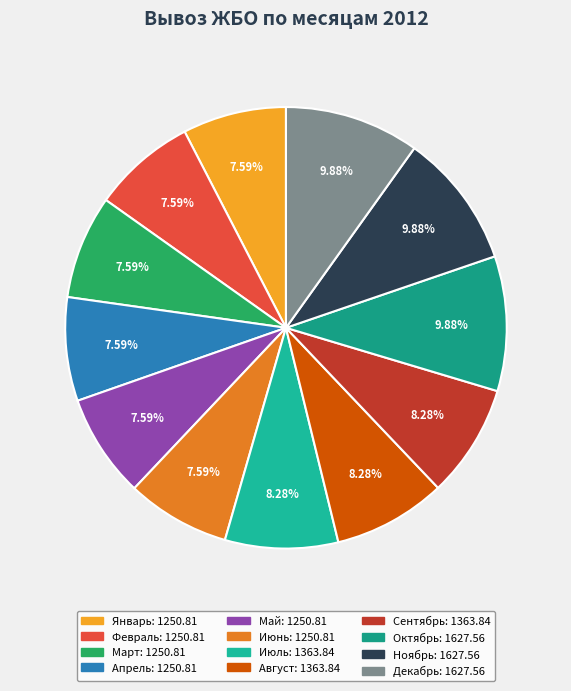

To the nearest percent, what portion does Февраль represent?

8%